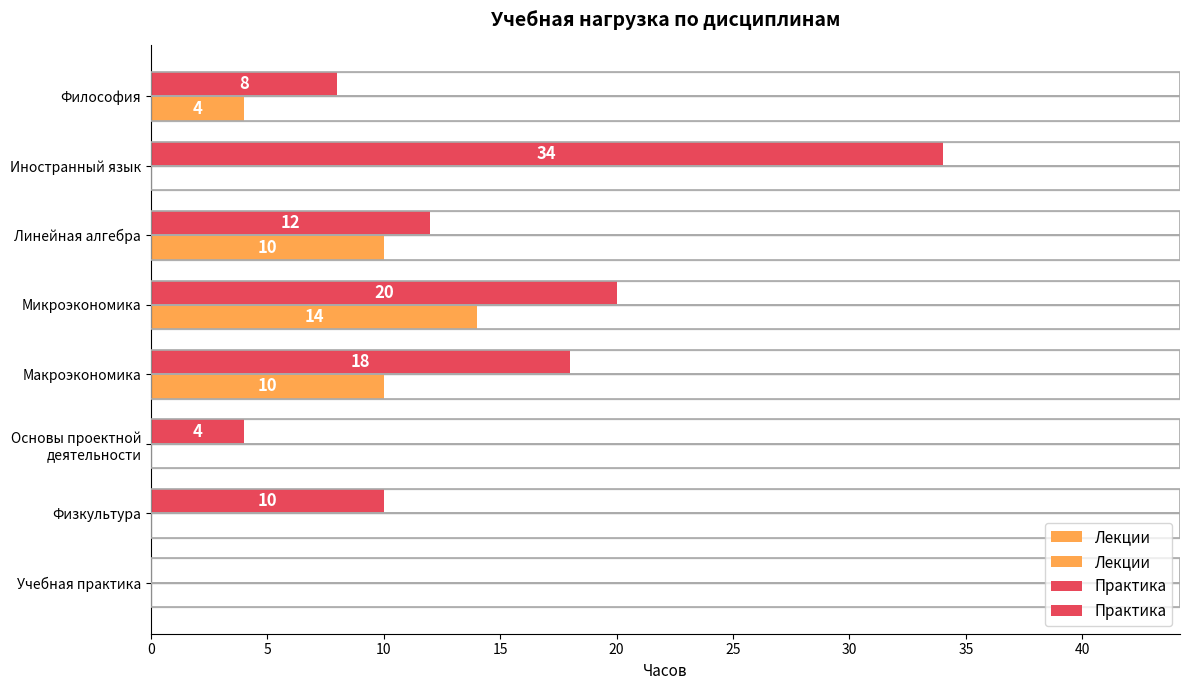

Which series changed the most between Философия and Основы проектной деятельности?

Лекции